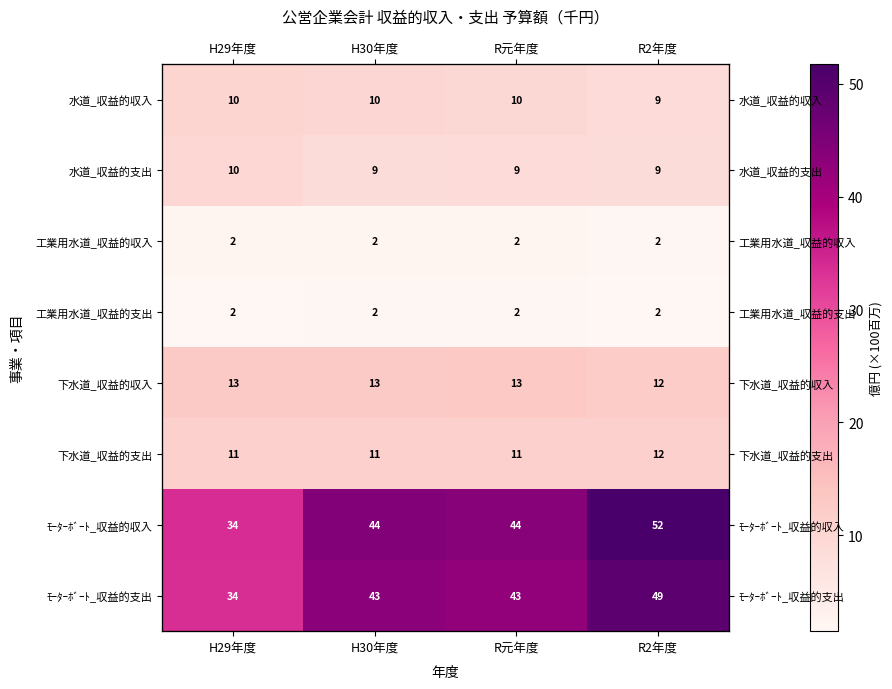

Is the value of 水道_収益的収入 at H29年度 greater than the value of ﾓｰﾀｰﾎﾞｰﾄ_収益的収入 at R元年度?

No